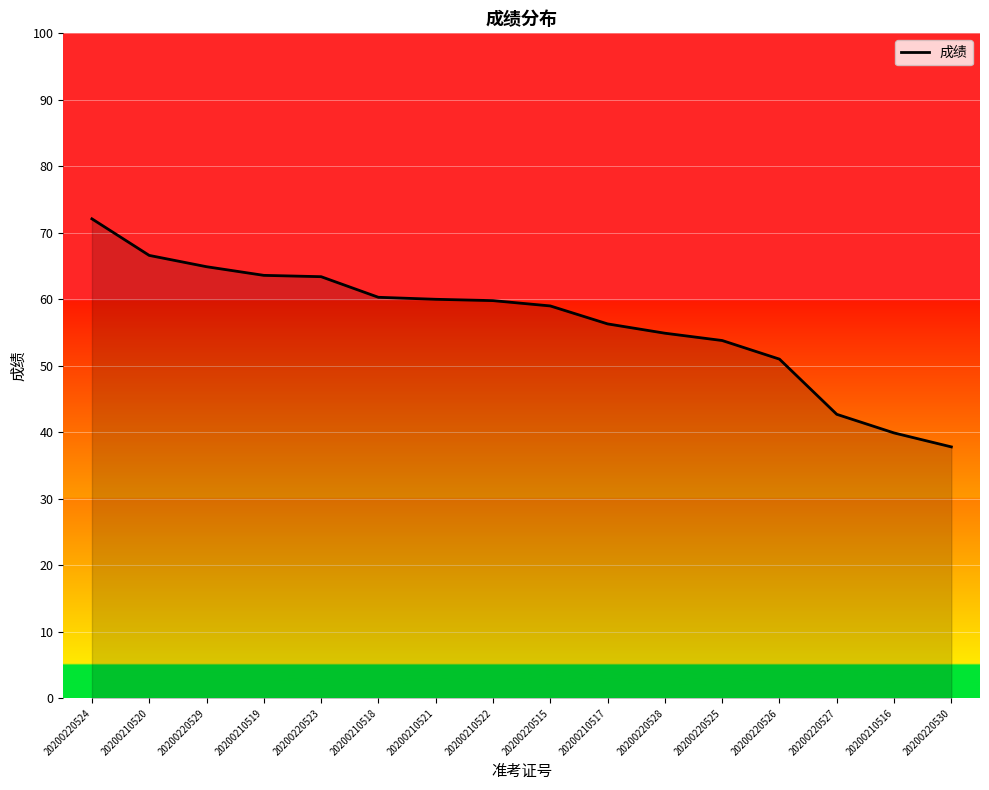

What is the smallest value displayed?

37.8